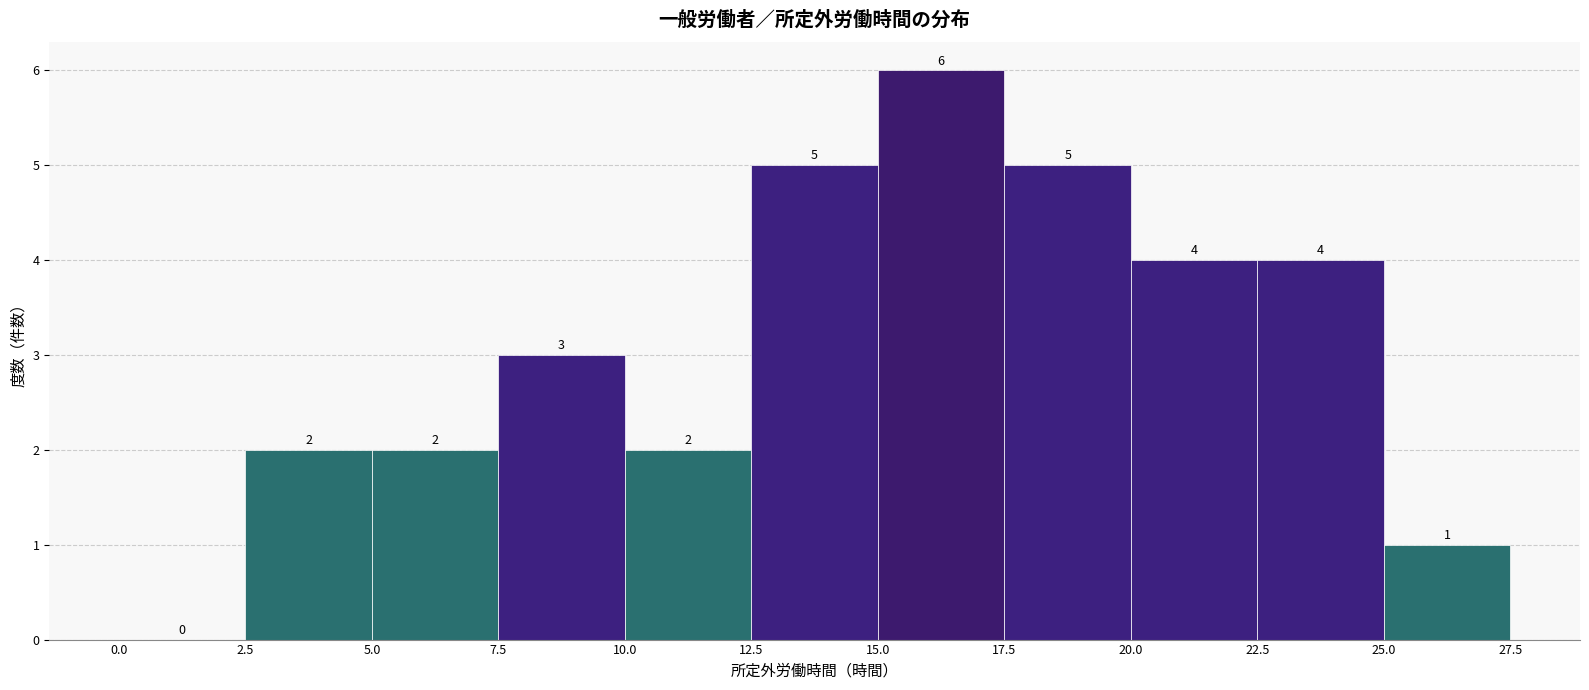

Reading left to right, transcribe this chart: for each bar, give the range it covers on the x-axis and its height.

0.0 to 2.5: 0
2.5 to 5.0: 2
5.0 to 7.5: 2
7.5 to 10.0: 3
10.0 to 12.5: 2
12.5 to 15.0: 5
15.0 to 17.5: 6
17.5 to 20.0: 5
20.0 to 22.5: 4
22.5 to 25.0: 4
25.0 to 27.5: 1